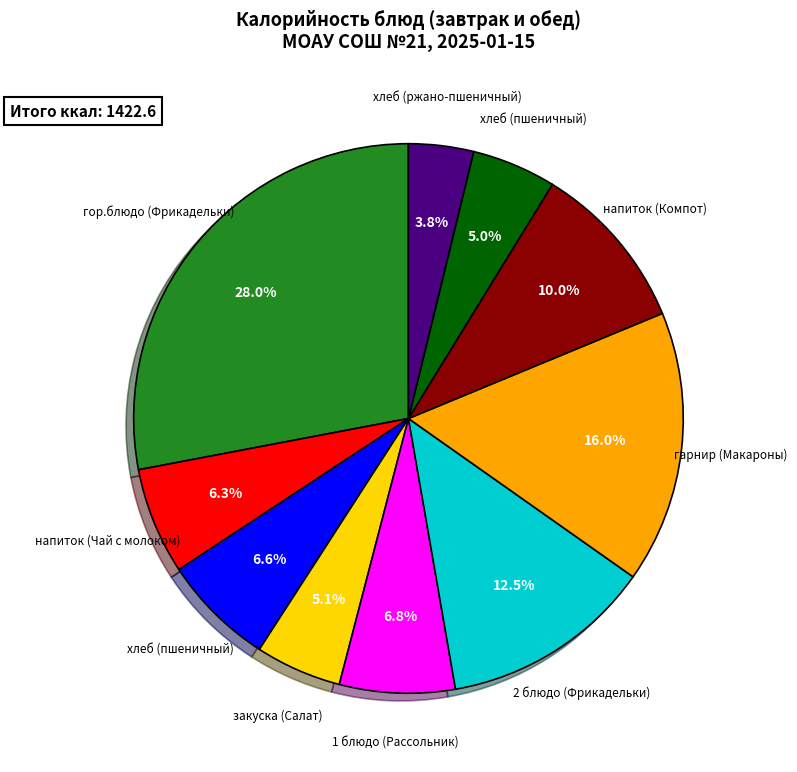

Does any single category account for the majority?

No